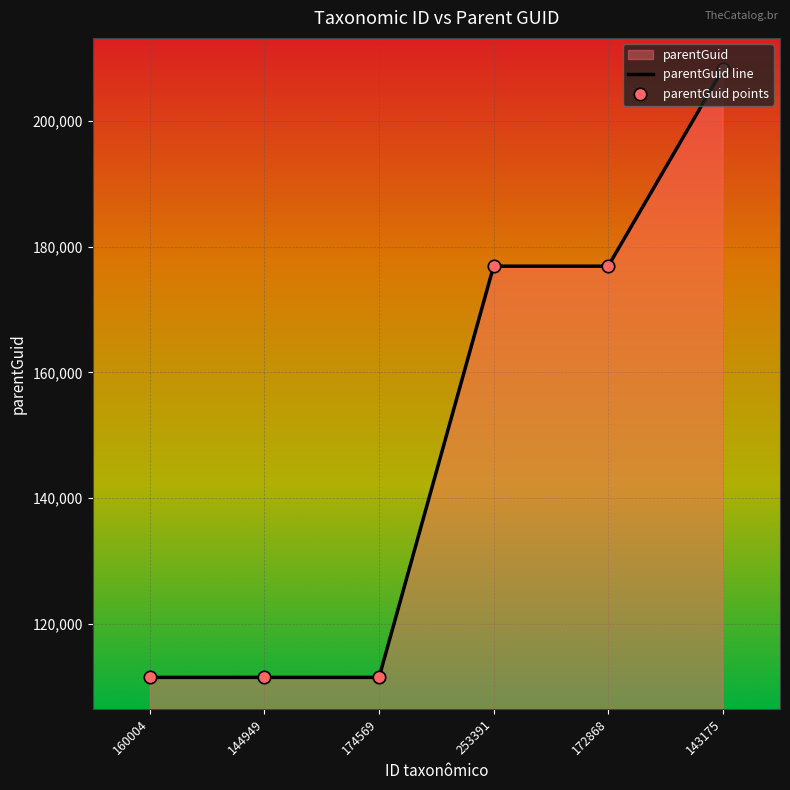

At how many categories does at least one series exceed 144346?

3